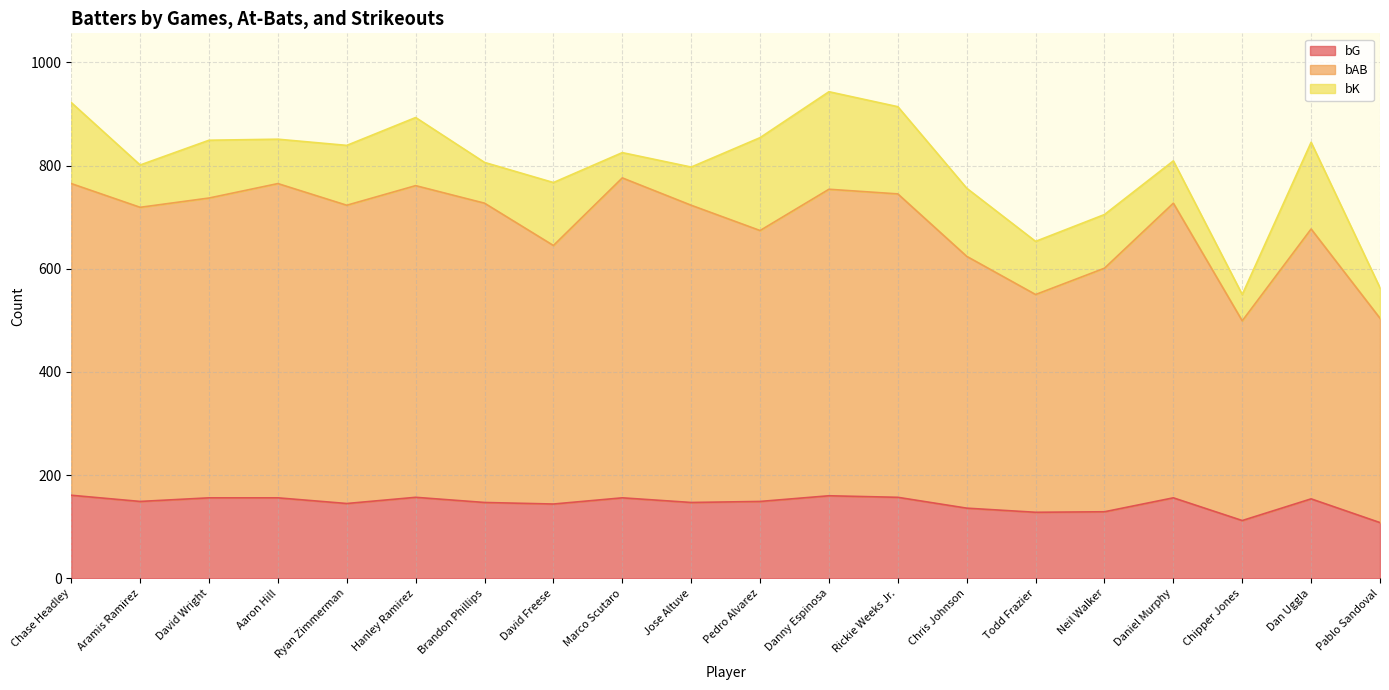

Where is the first local maximum for bAB?

Aaron Hill